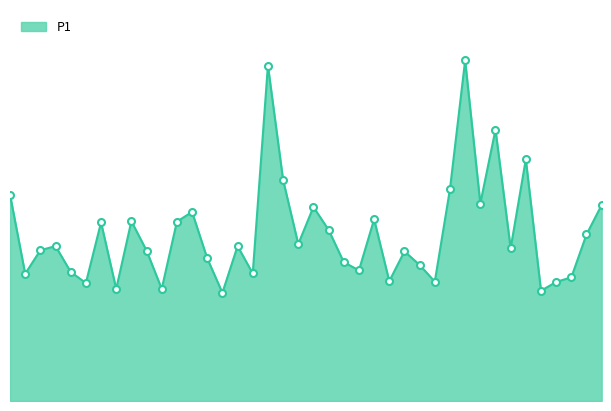

Does the chart display data point markers on the line(s)?

No